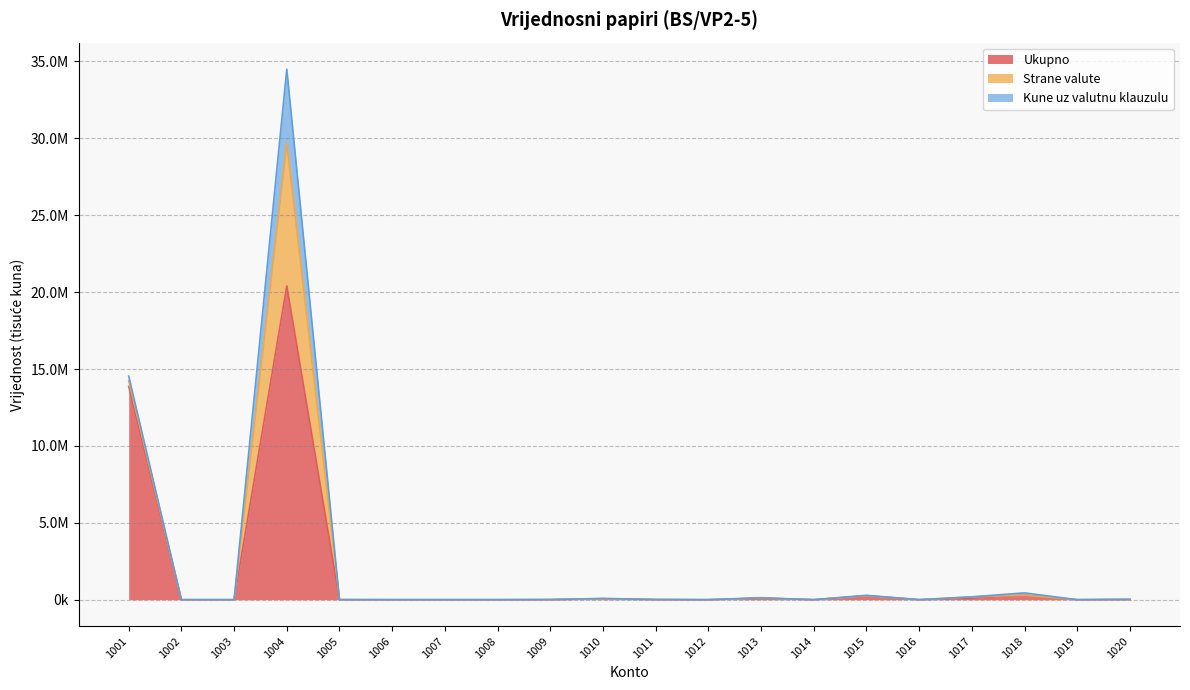

What is the difference between the highest and lowest values at 1004?

15583030